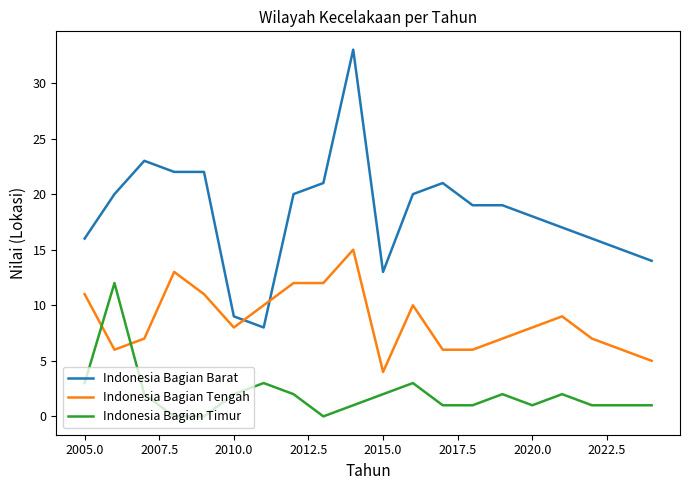

Which series has the largest total across all categories?

Indonesia Bagian Barat